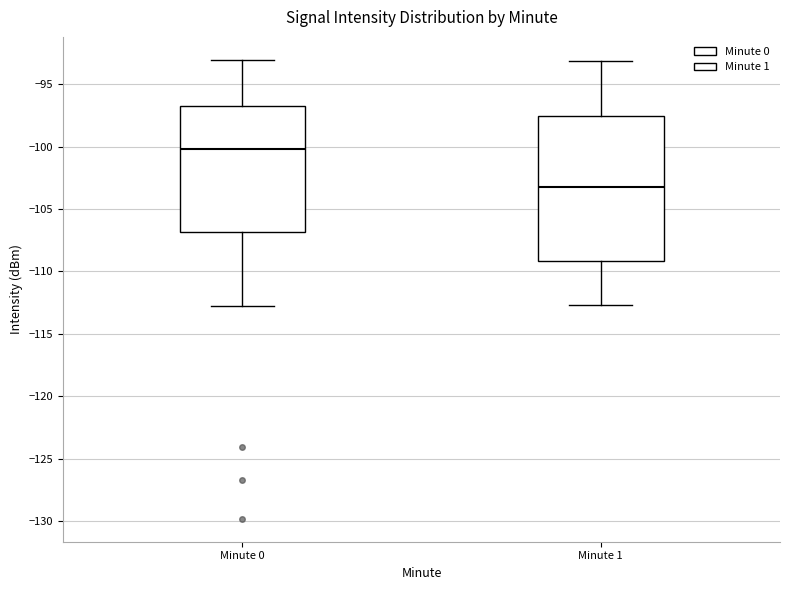

Comparing the boxes themselves (not the whiskers), which one is the tallest?

Minute 1